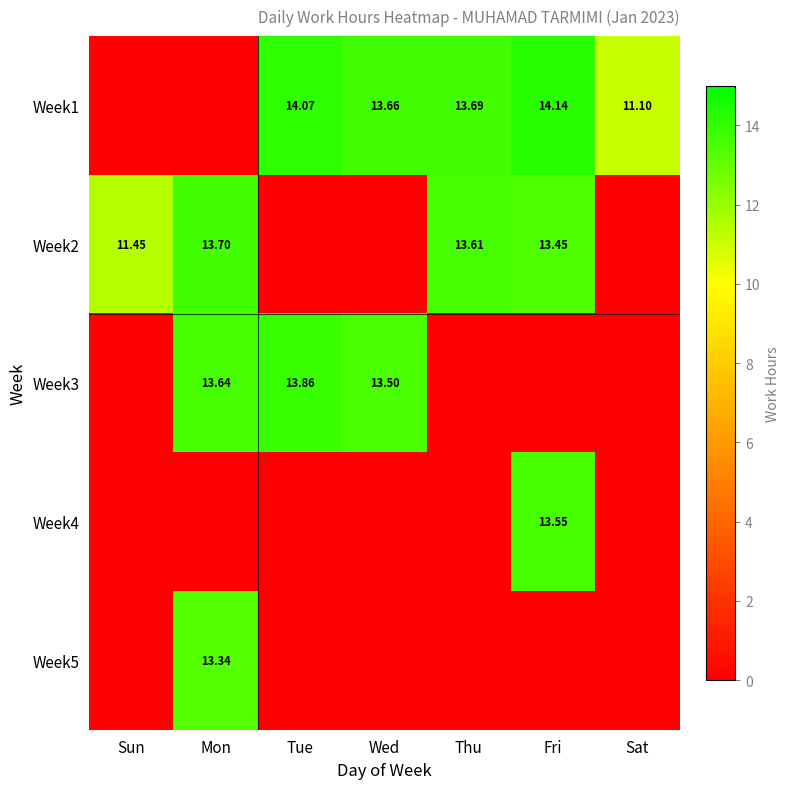

Which category has the highest value across all series?

Fri